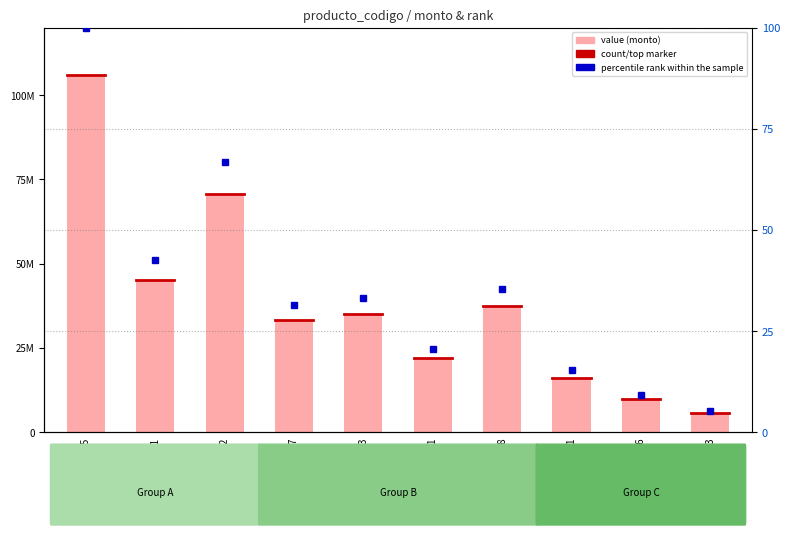

What is the value of the percentile rank within the sample bar at the 4th from the left?

31.4